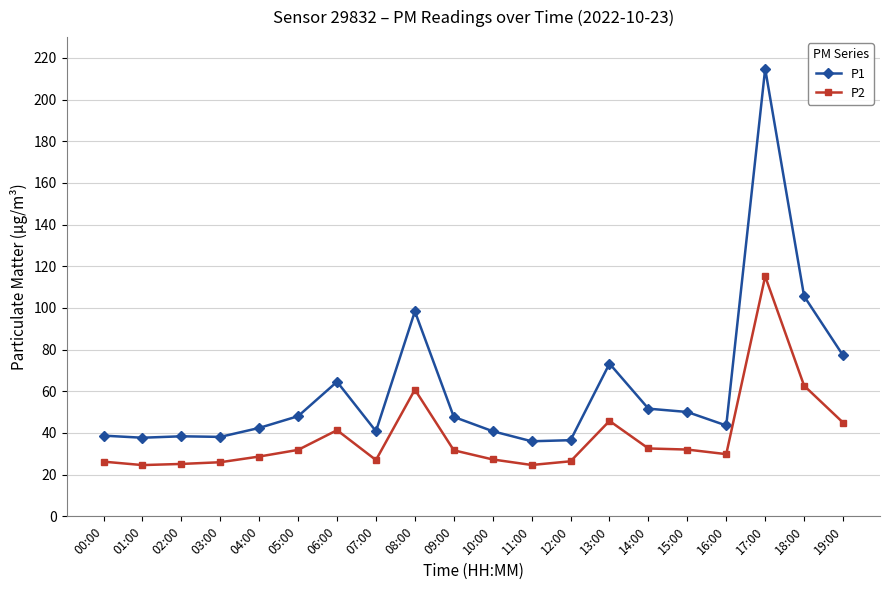

Where does the P2 series first go above 31?

05:00